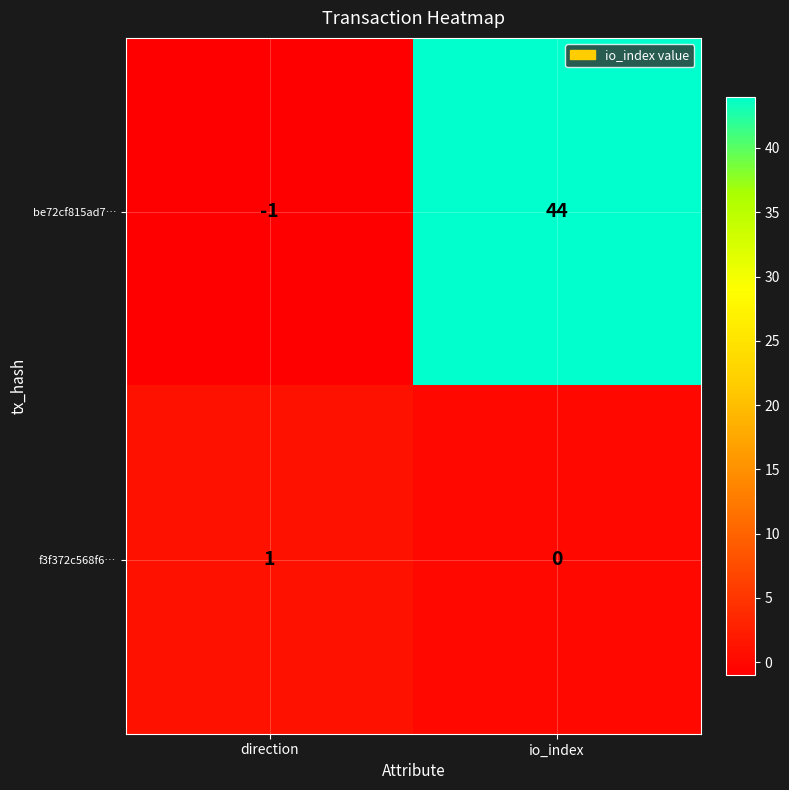

What value does the be72cf815ad7… series have at io_index, to the nearest 10?

40